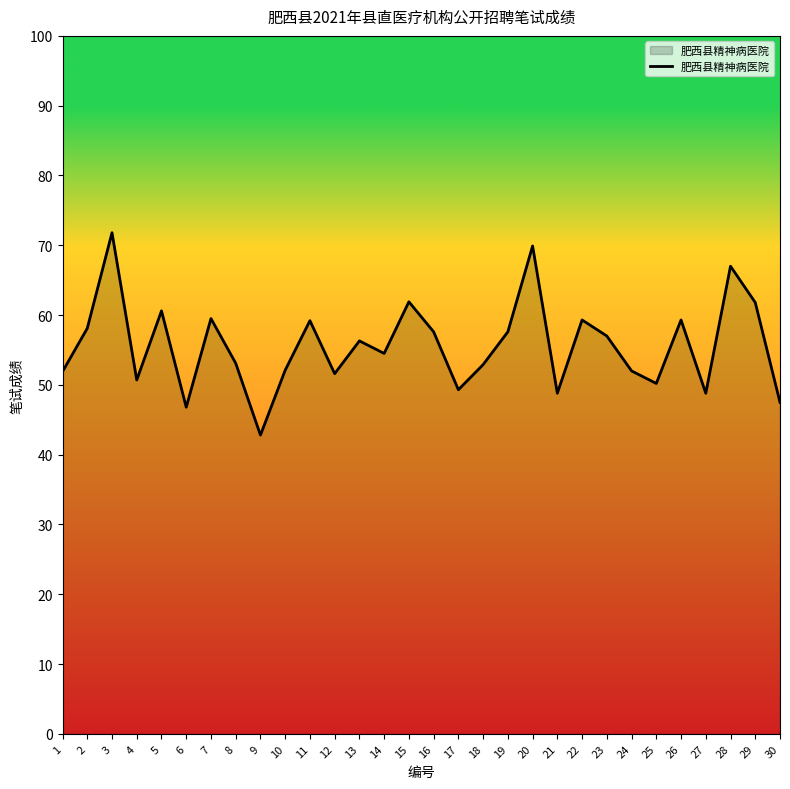

What is the change in value from 5 to 16?

-3.0